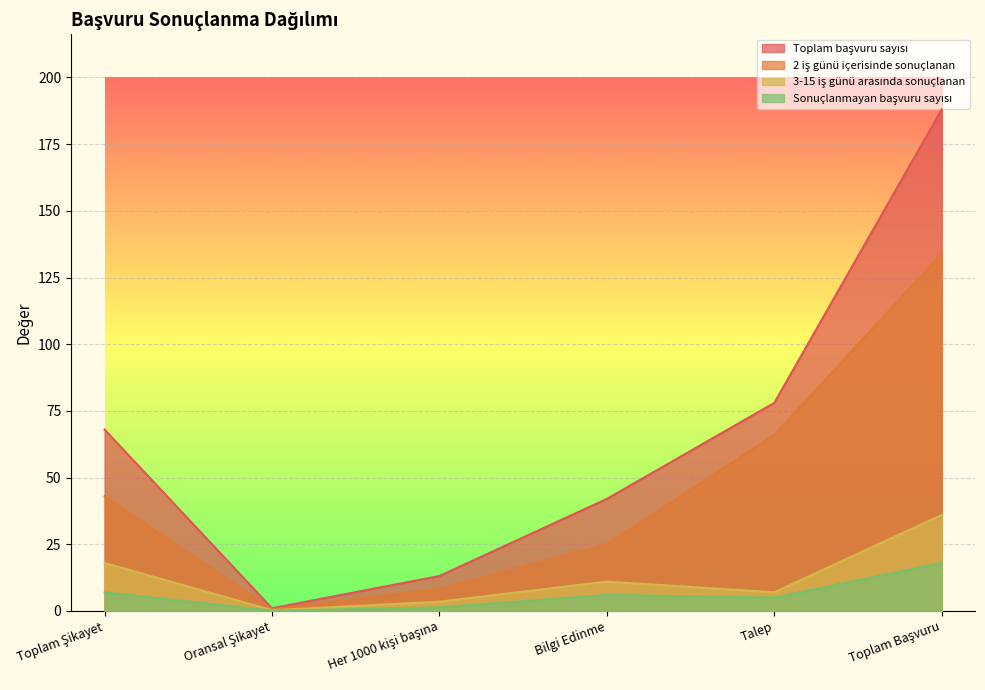

What is the value of the Sonuçlanmayan başvuru sayısı point at the 6th from the left?

18.0